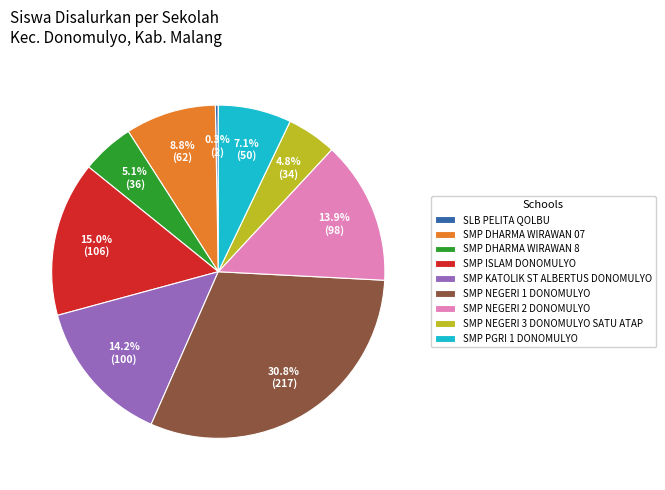

To the nearest percent, what is the combined percentage of SMP NEGERI 1 DONOMULYO and SLB PELITA QOLBU?

31%